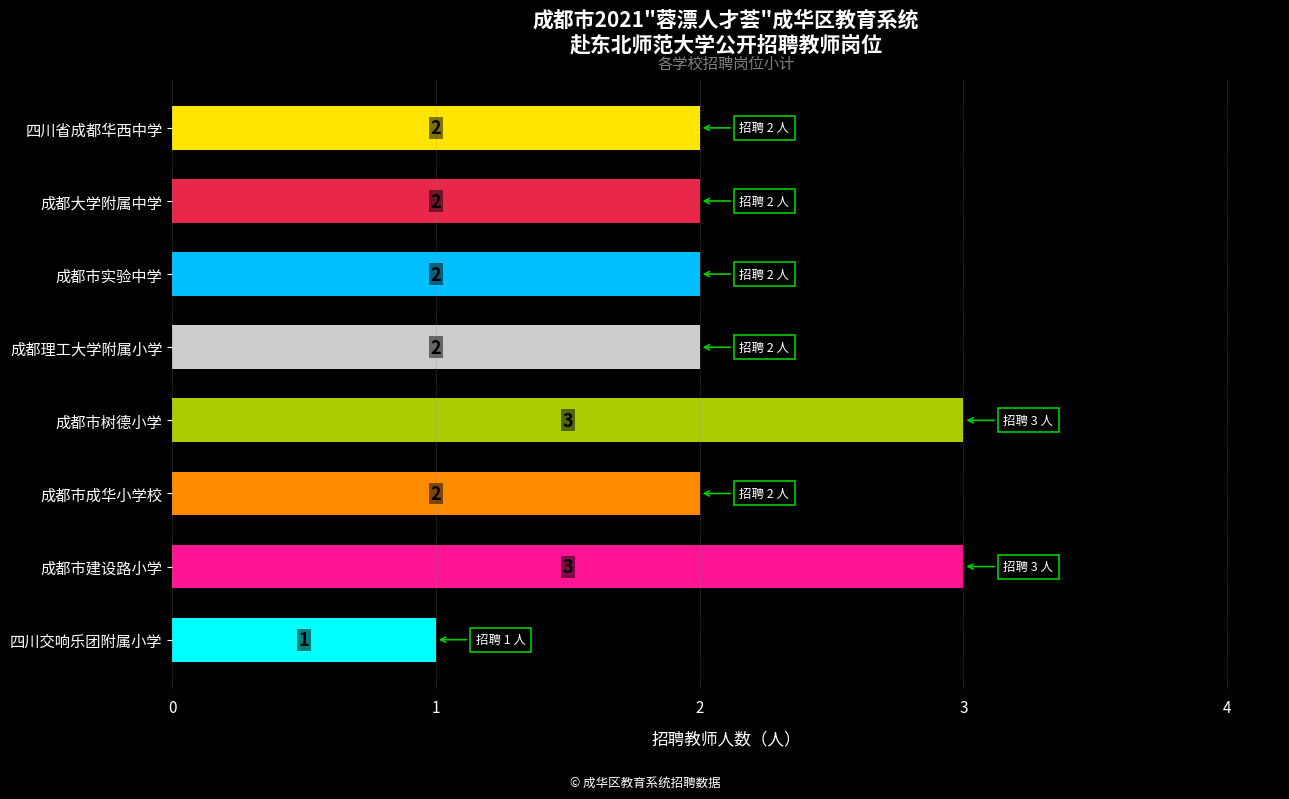

What is the maximum value shown in the chart?

3